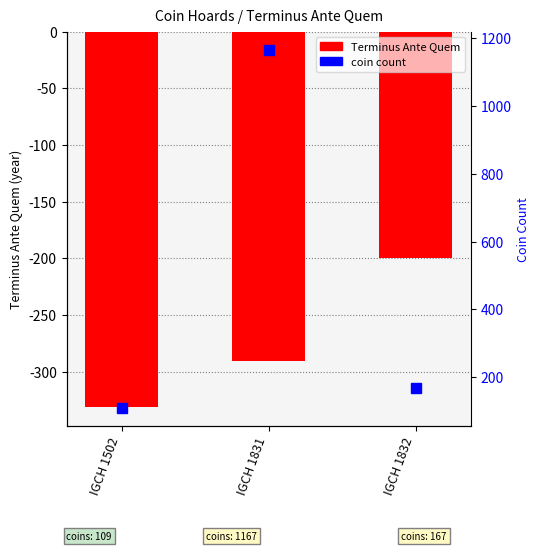

At which label does Terminus Ante Quem reach its minimum?

IGCH 1502